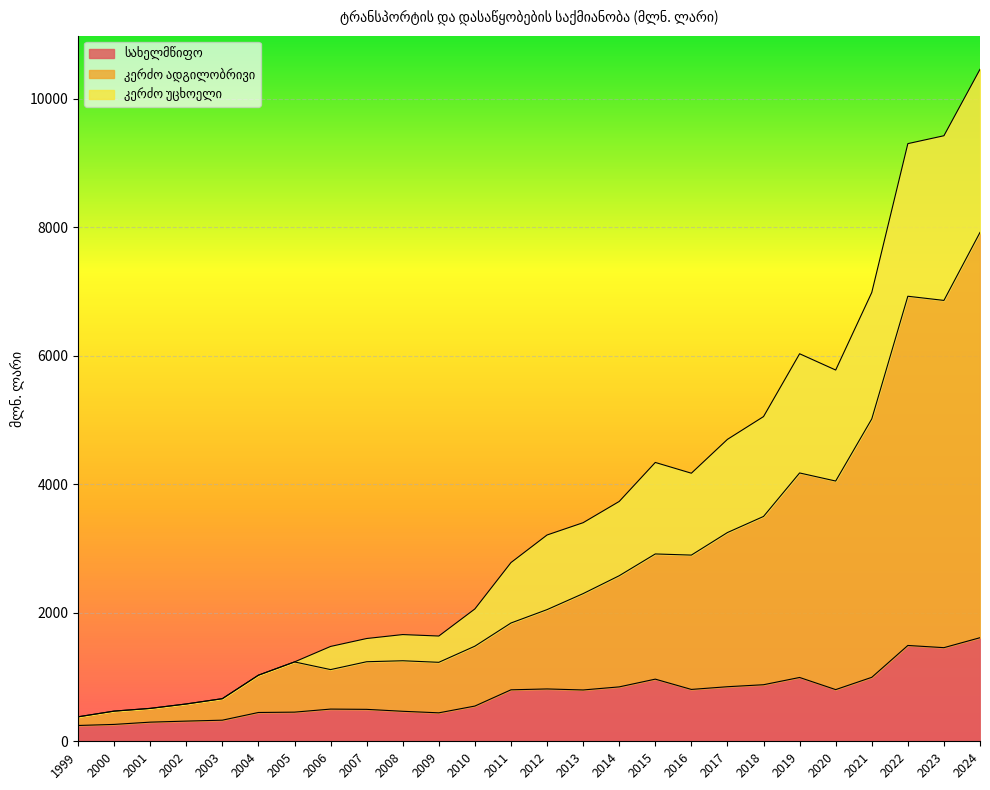

What is the total value across all series at 2018?

5054.0